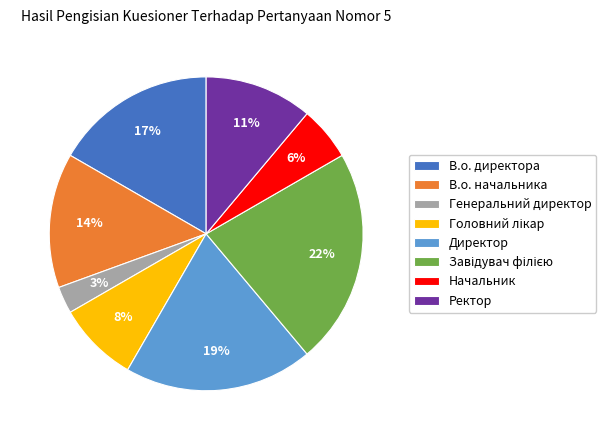

Is the sum of Генеральний директор and В.о. директора greater than half?

No